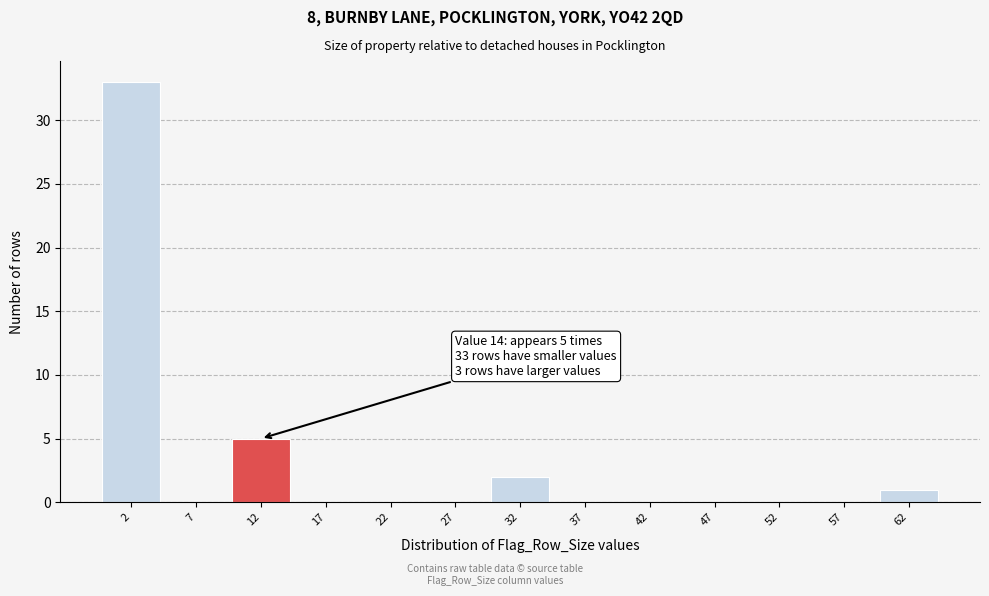

Reading right to left, list all the values displayed in this chart.

62=1	57=0	52=0	47=0	42=0	37=0	32=2	27=0	22=0	17=0	12=5	7=0	2=33